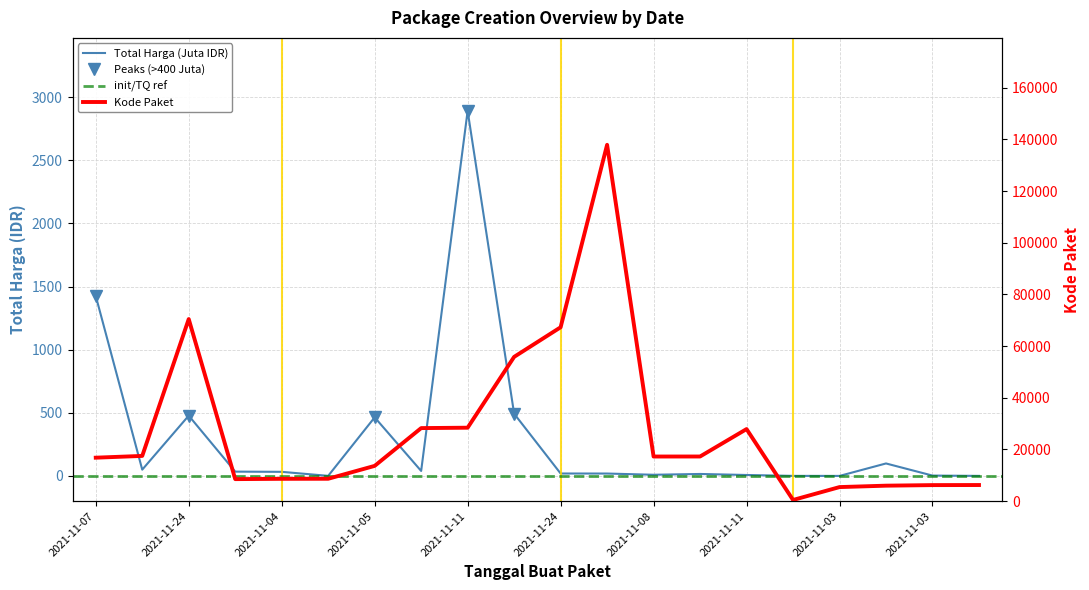

In Total Harga (M), how many points are lower than both neighbors (excluding endpoints)?

5